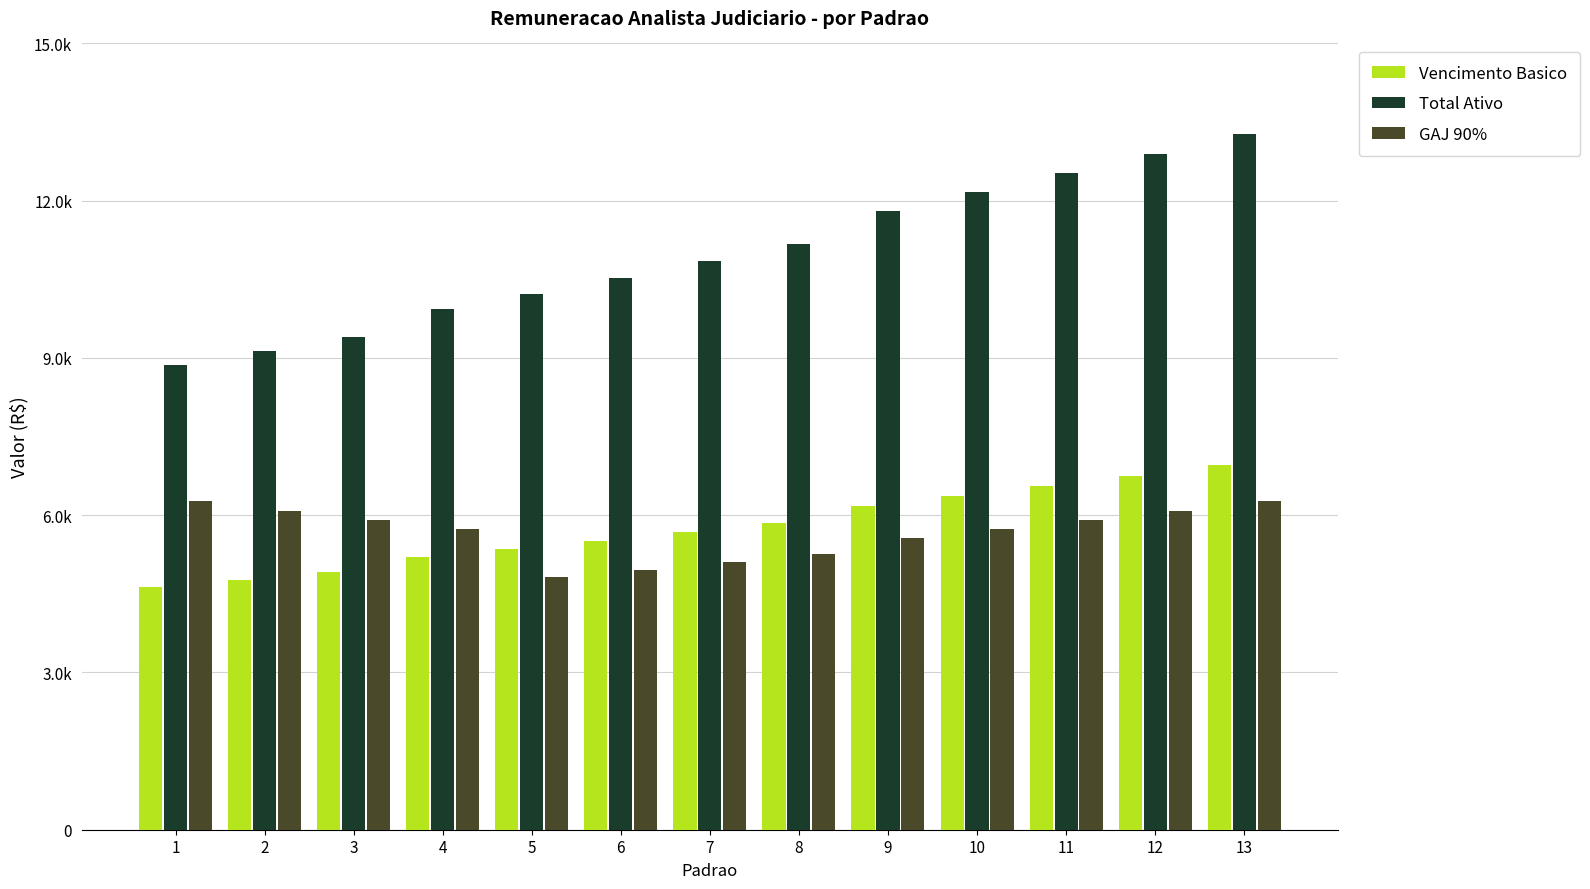

What is the sum of all Total Ativo values?

142760.8